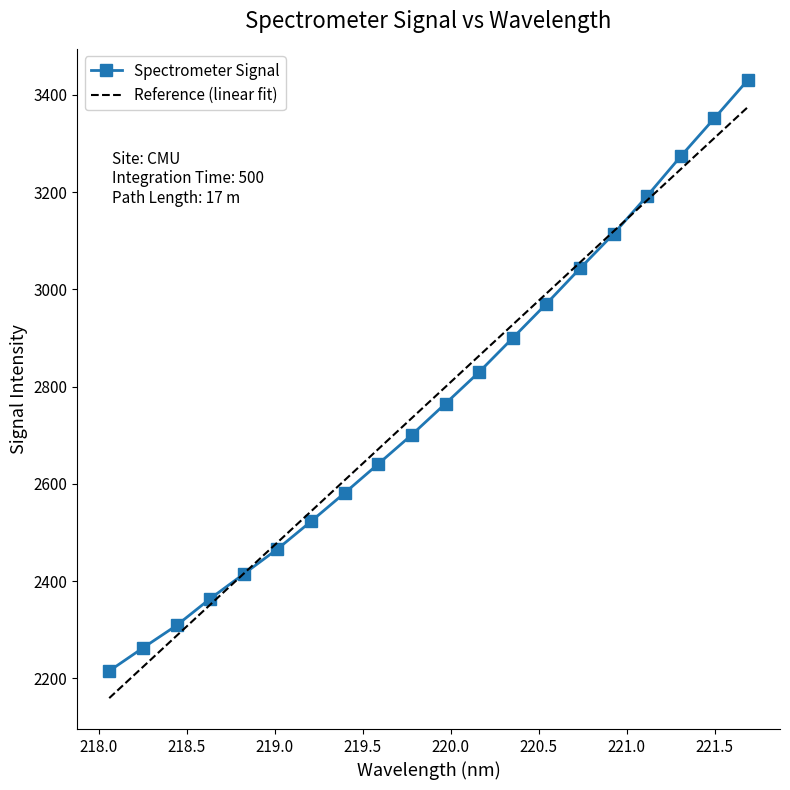

What are all the series names shown in the legend?

Spectrometer Signal, Reference (linear fit)